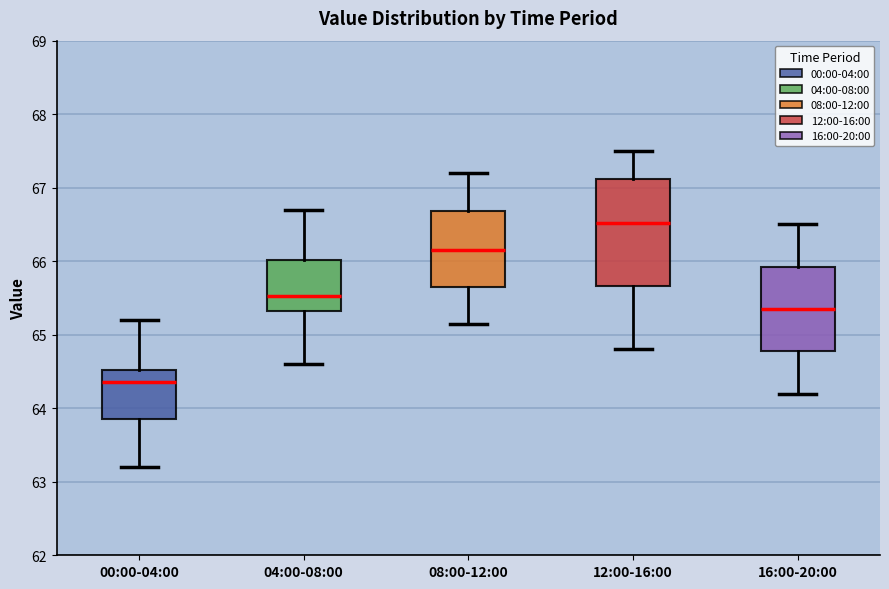

Reading left to right, transcribe this box plot: for each box, give where its median line is, the range the box spans, and where its two whiskers end, as read against the y-axis. The values are not printed on the chart, so give them approximately, as read against the axis.

00:00-04:00: median 64.4, box 63.9 to 64.5, whiskers 63.2 to 65.2
04:00-08:00: median 65.5, box 65.3 to 66.0, whiskers 64.6 to 66.7
08:00-12:00: median 66.2, box 65.7 to 66.7, whiskers 65.2 to 67.2
12:00-16:00: median 66.5, box 65.7 to 67.1, whiskers 64.8 to 67.5
16:00-20:00: median 65.4, box 64.8 to 65.9, whiskers 64.2 to 66.5